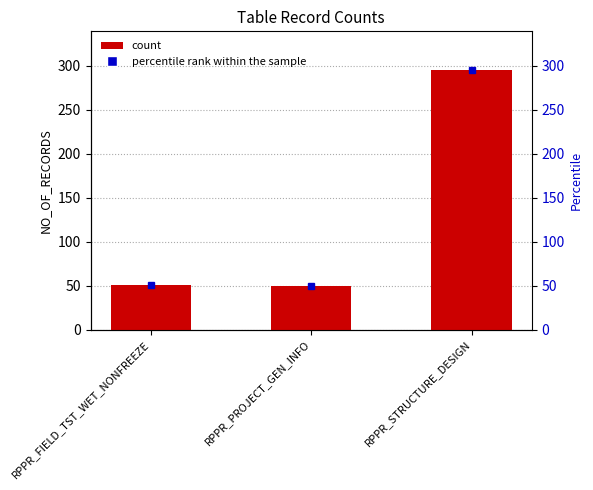

Approximately how many times larger is the value at RPPR_FIELD_TST_WET_NONFREEZE compared to RPPR_STRUCTURE_DESIGN?

0.2